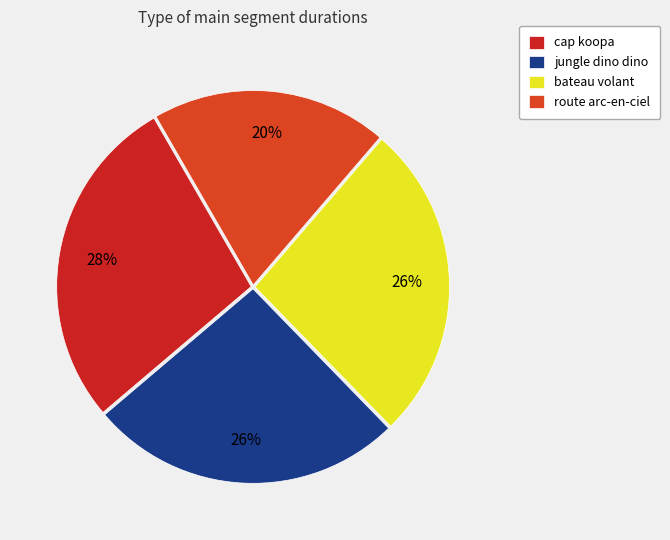

To the nearest percent, what is the average slice percentage?

25%